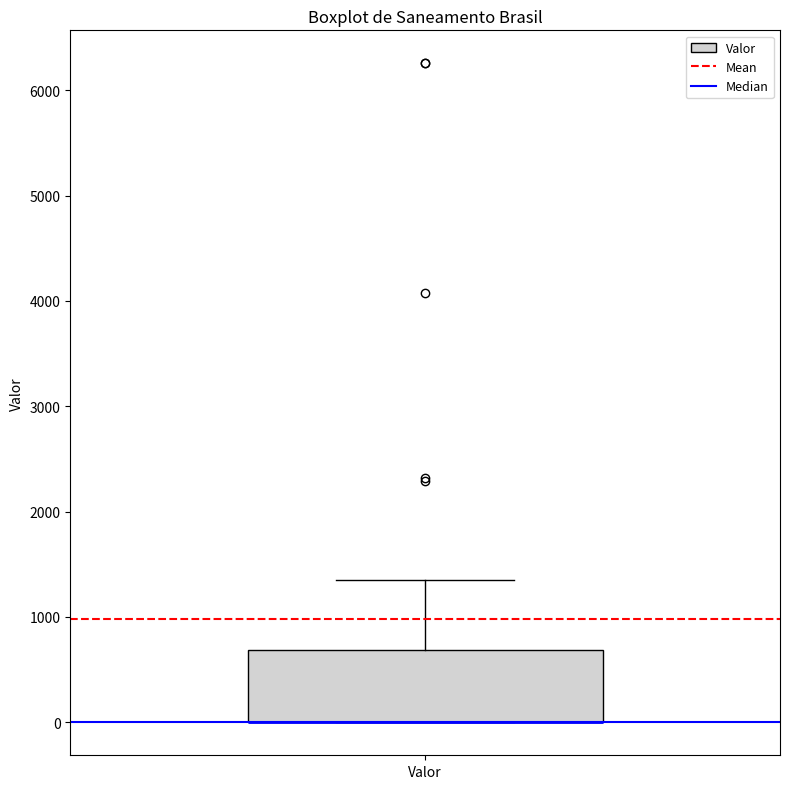

Read this box plot against the y-axis: the position of the median line, the range covered by the box, and the ends of both whiskers. The values are not printed on the chart, so give them approximately, as read against the axis.

median 0 (drawn on the box's lower edge), box 0 to 700, whiskers 0 to 1300